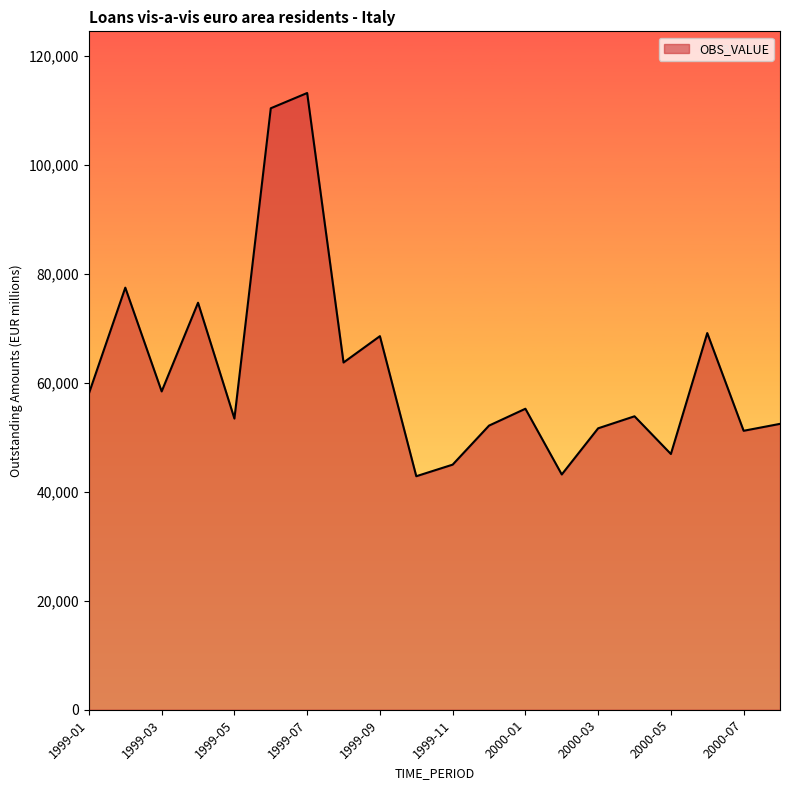

What is the sum of all values?

1241717